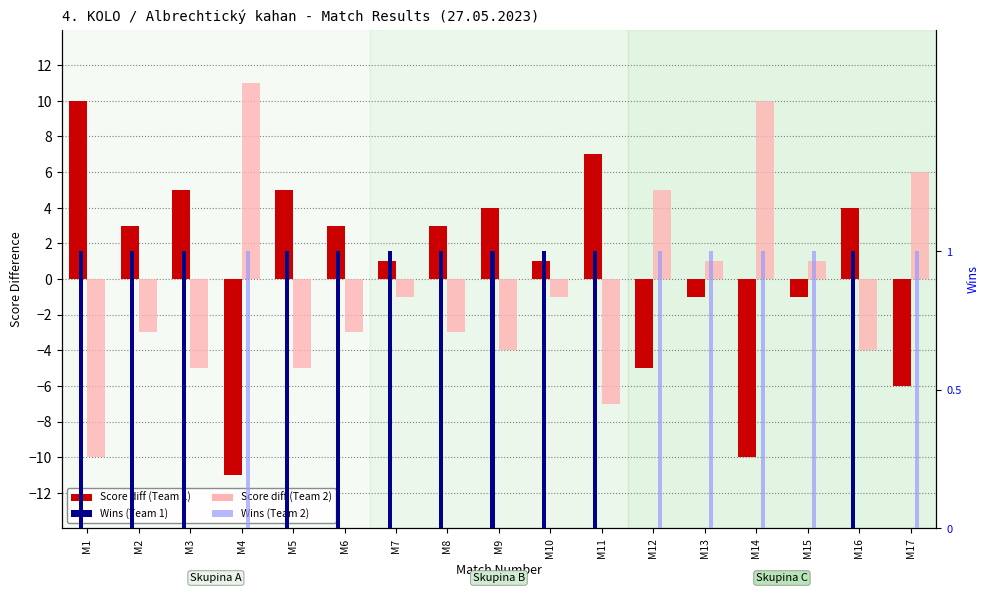

Count the number of data series in this chart.

4